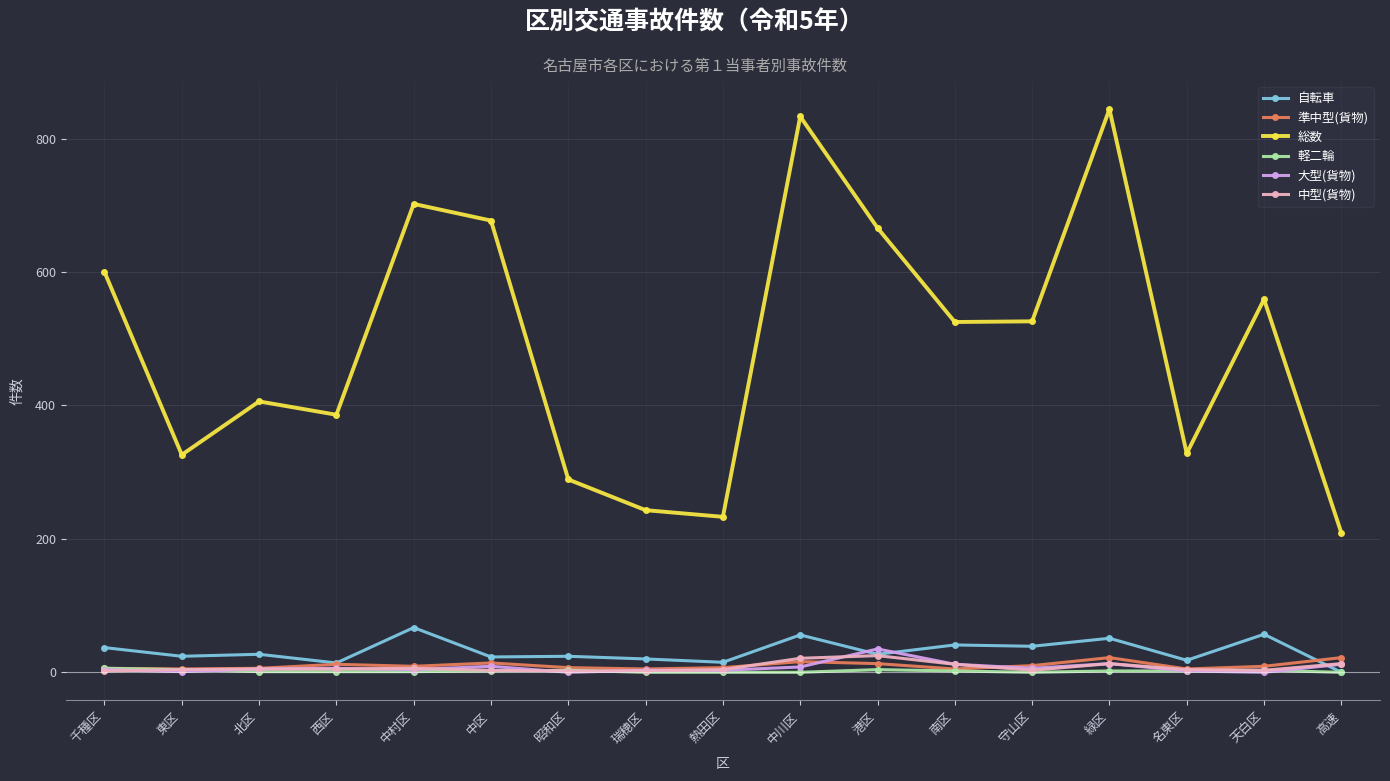

Is it true that 自転車 equals 39 at 守山区?

True